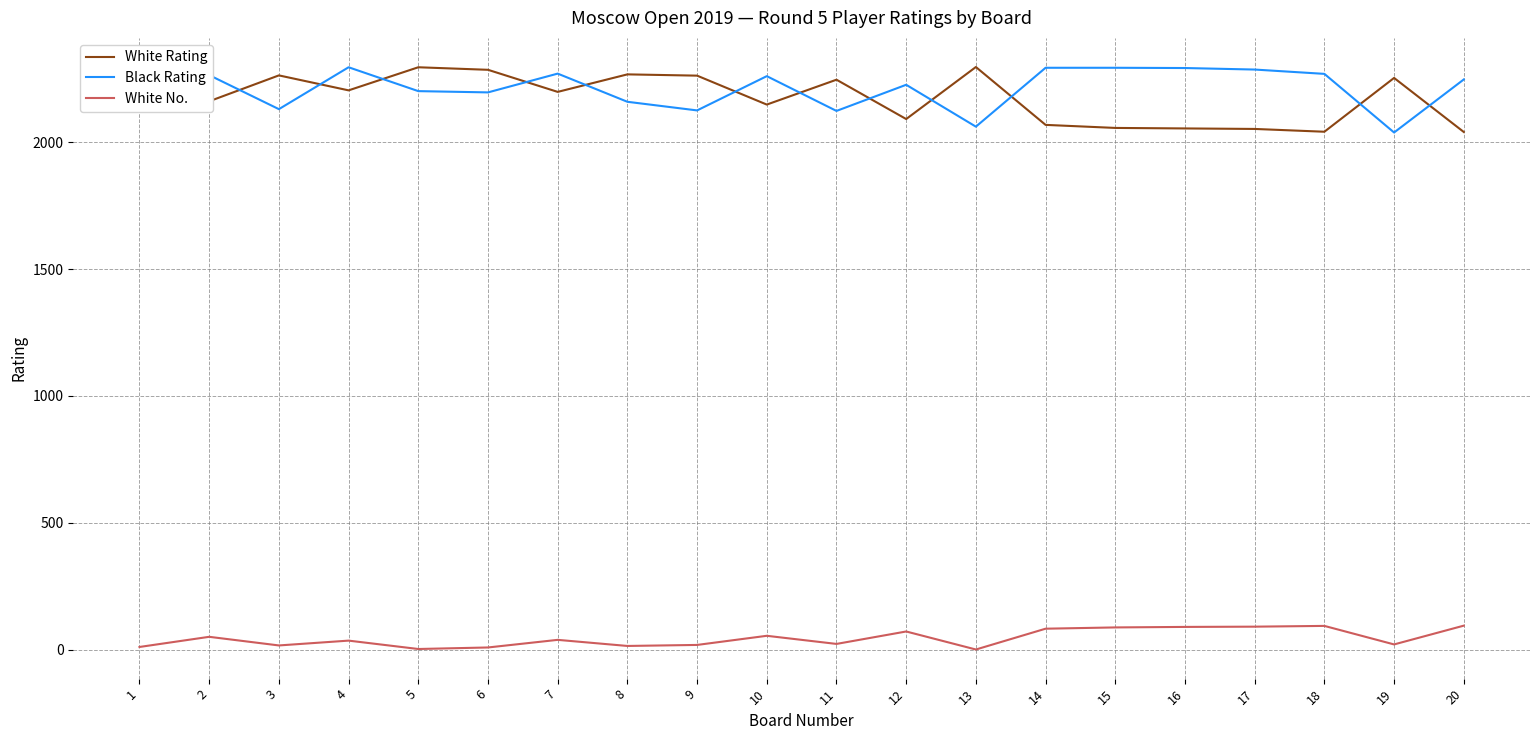

The value of White Rating at 12 is 2091. True or false?

True